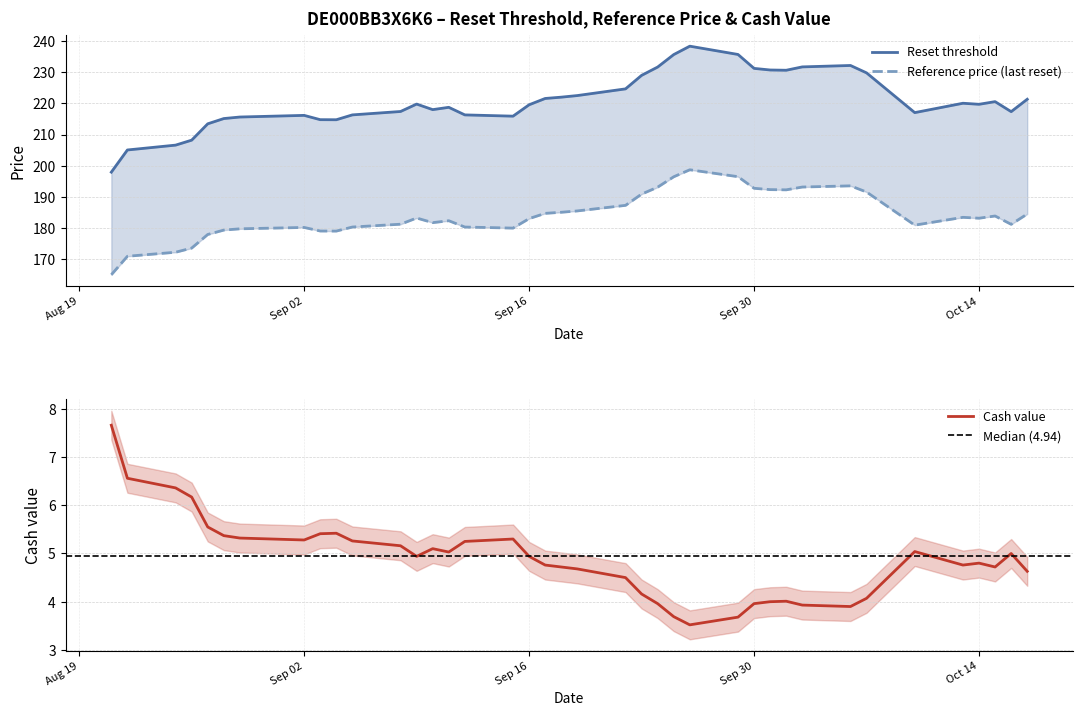

What is the minimum value for Cash value?

3.5